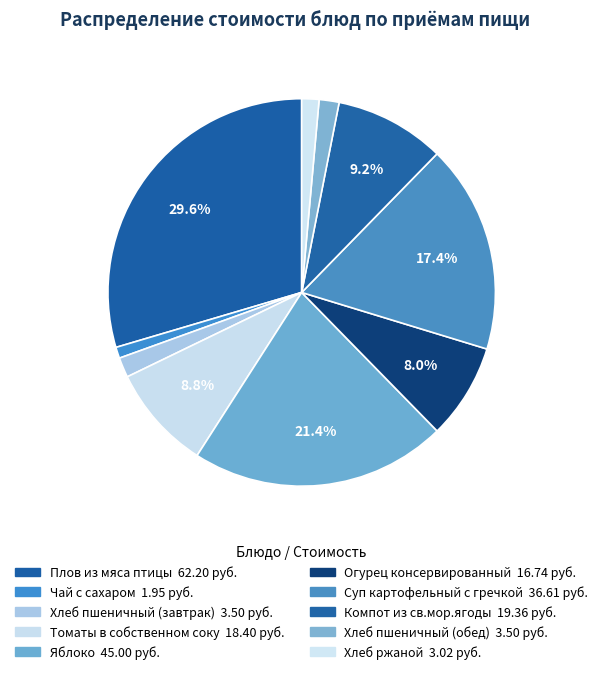

Does any single category account for the majority?

No